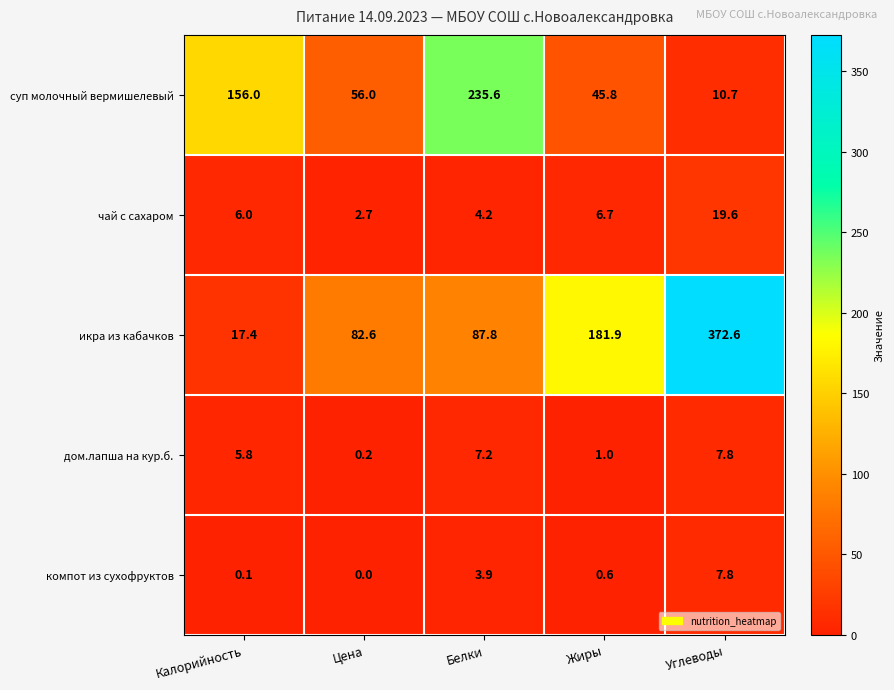

At which category is the sum across all series the highest?

Углеводы